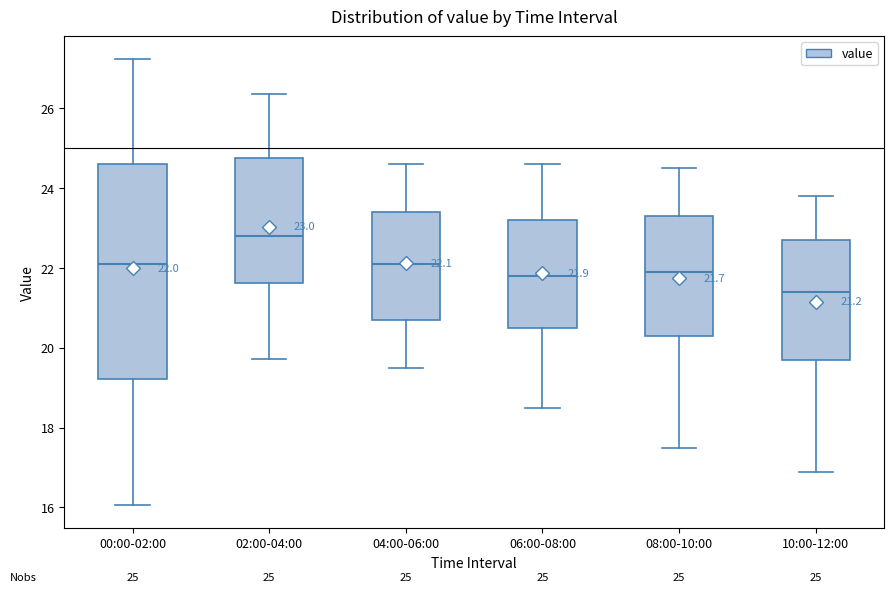

Comparing the boxes themselves (not the whiskers), which one is the tallest?

00:00-02:00